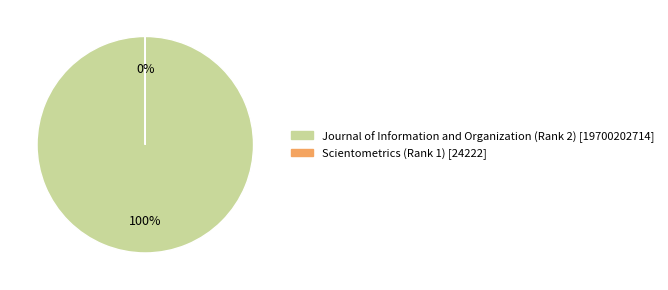

How many slices are in this pie chart?

2